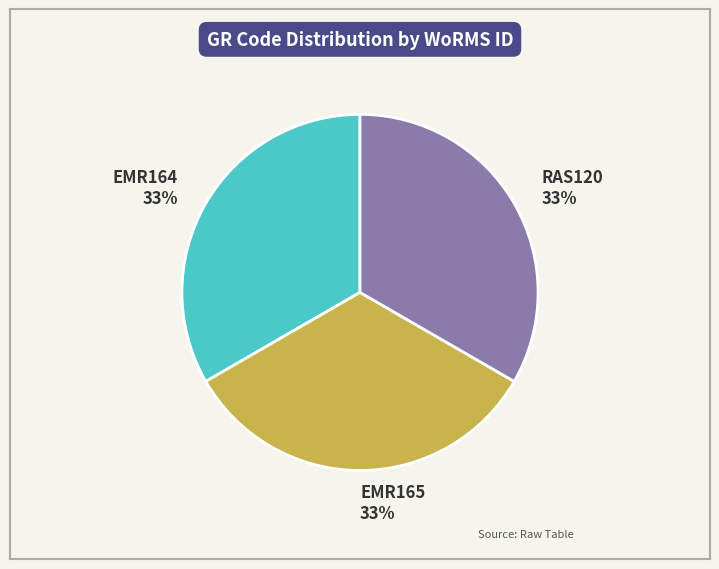

The EMR164 slice represents 44% of the pie. True or false?

False